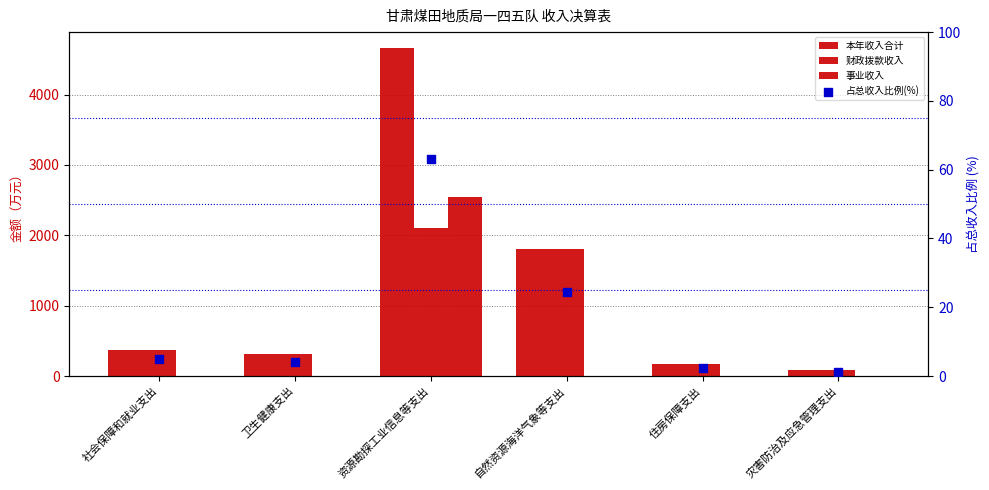

What are all the series names shown in the legend?

本年收入合计, 财政拨款收入, 事业收入, 占总收入比例(%)